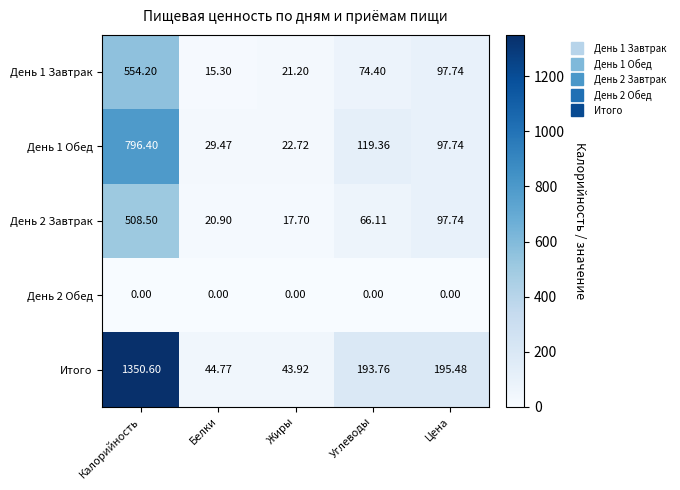

Which series changed the most between Калорийность and Цена?

Итого